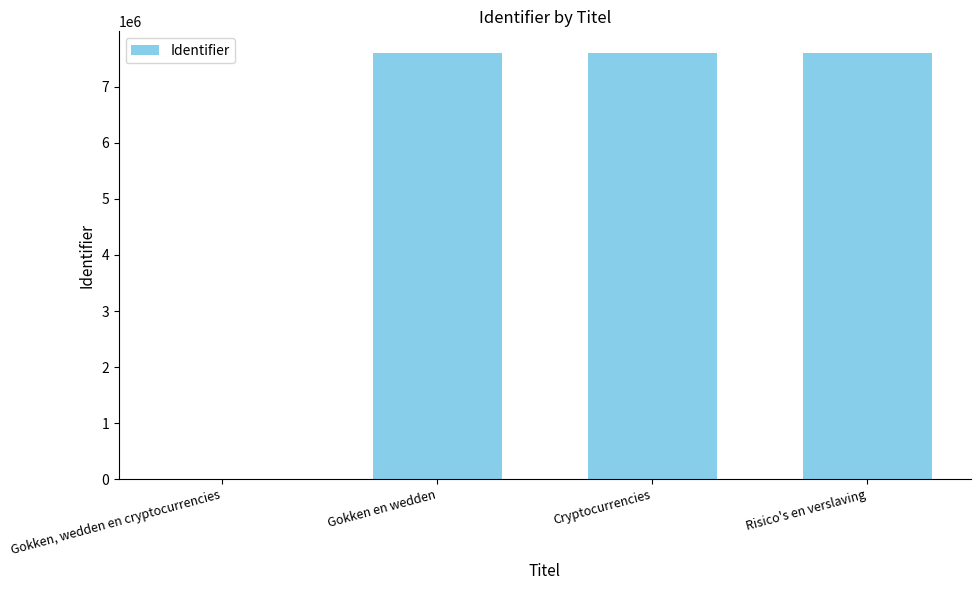

The value at Gokken, wedden en cryptocurrencies is -4684054. True or false?

False